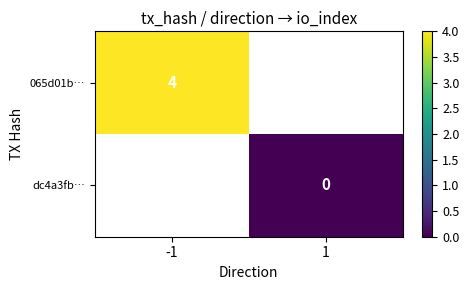

The value of 065d01b… at -1 is 4. True or false?

True